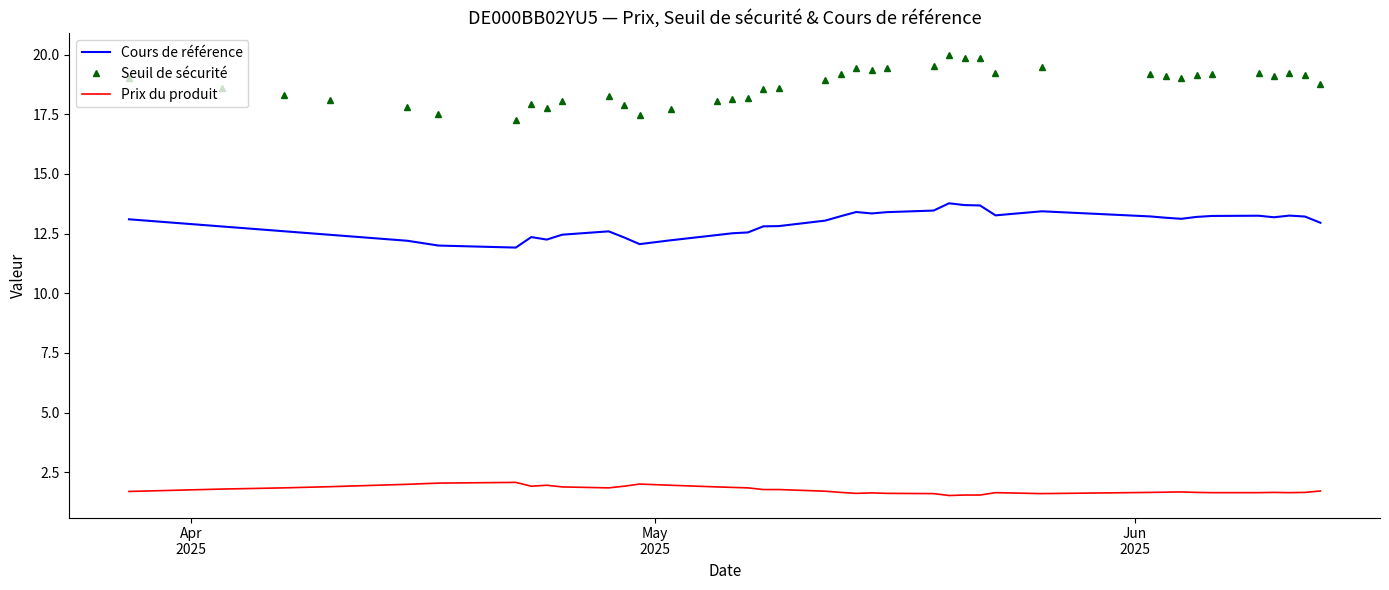

True or false: Prix du produit and Seuil de sécurité intersect in this chart.

False